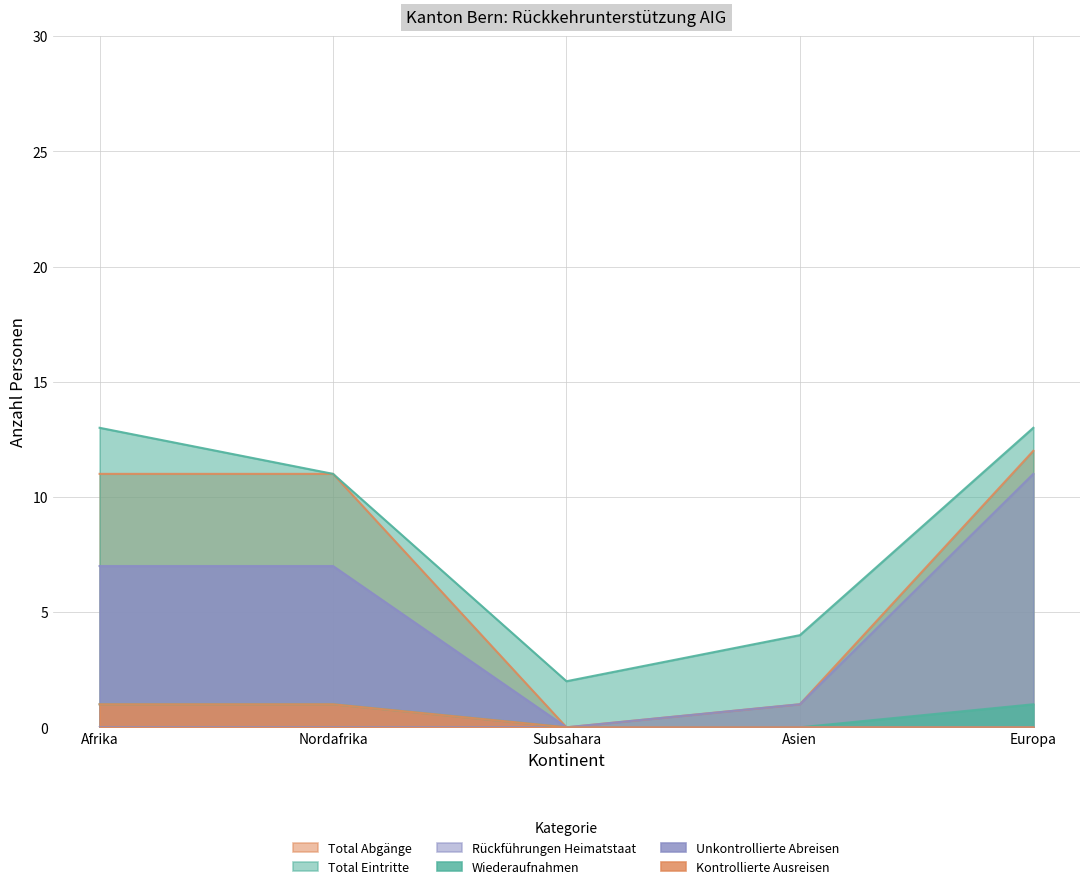

Which category has the lowest value in the Kontrollierte Ausreisen series?

Subsahara